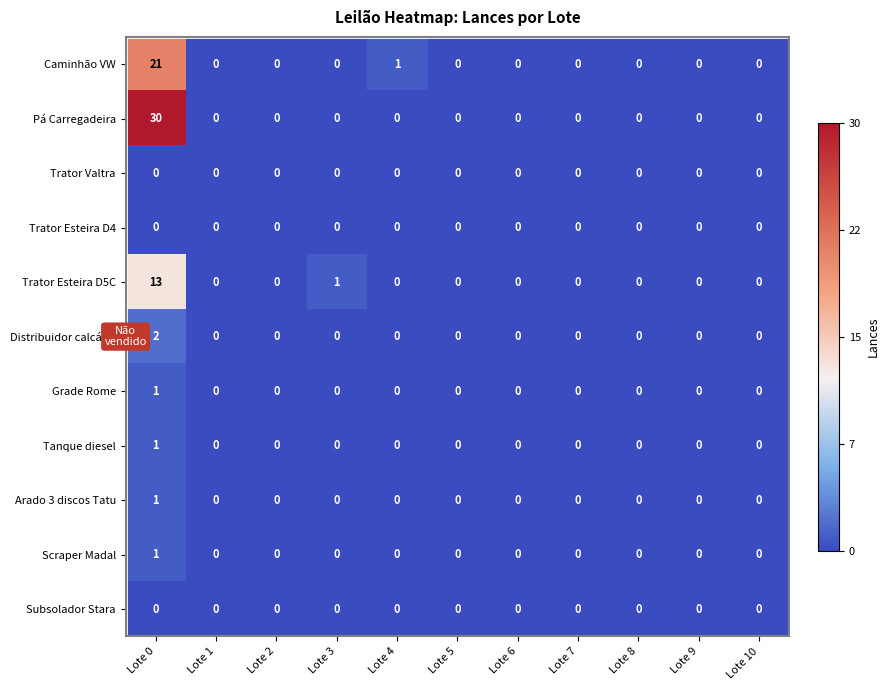

Which series has the largest total across all categories?

Pá Carregadeira